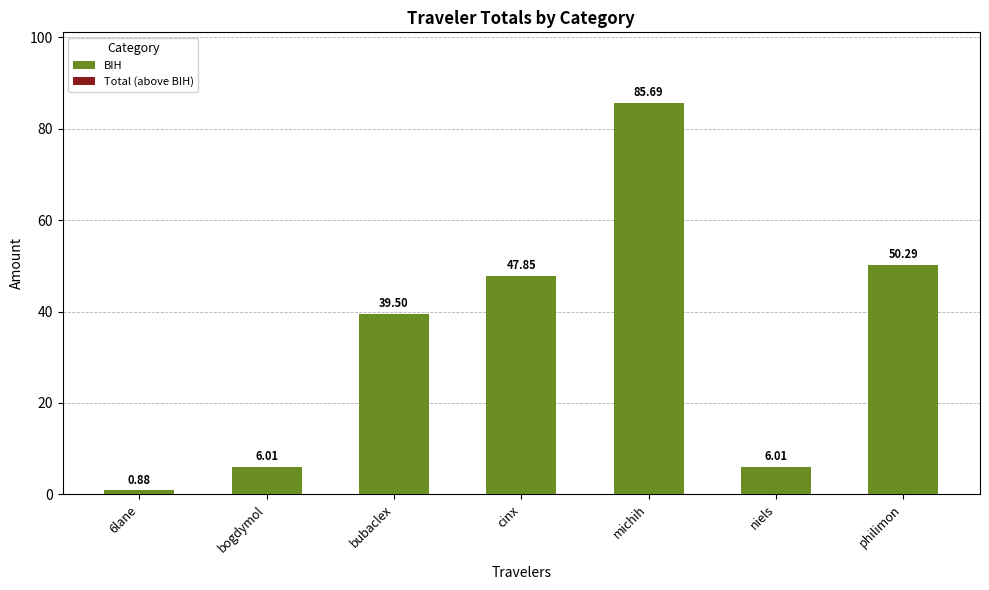

What is the sum of all values?

236.2